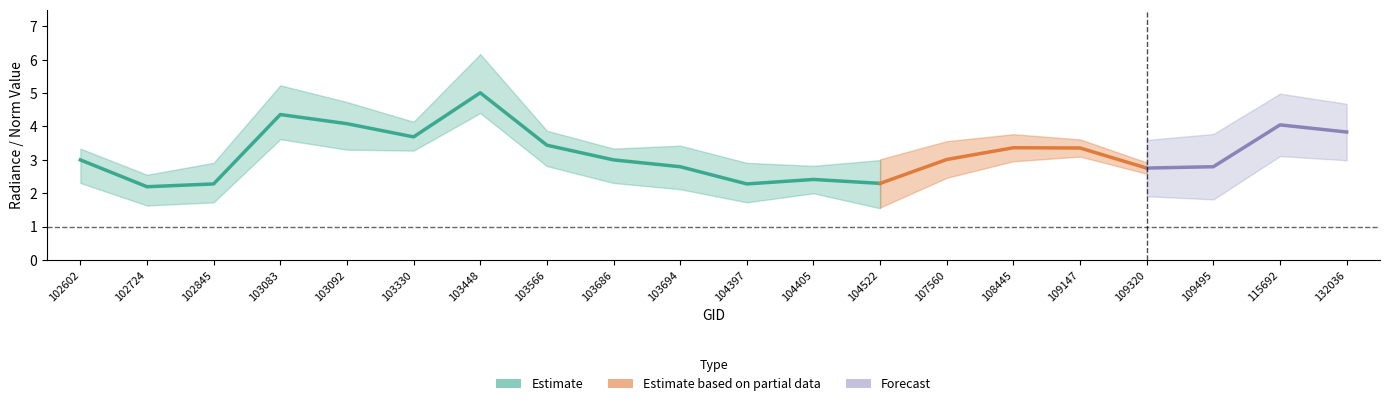

How many interior local peaks does the rade9_bin_mdn series have?

5